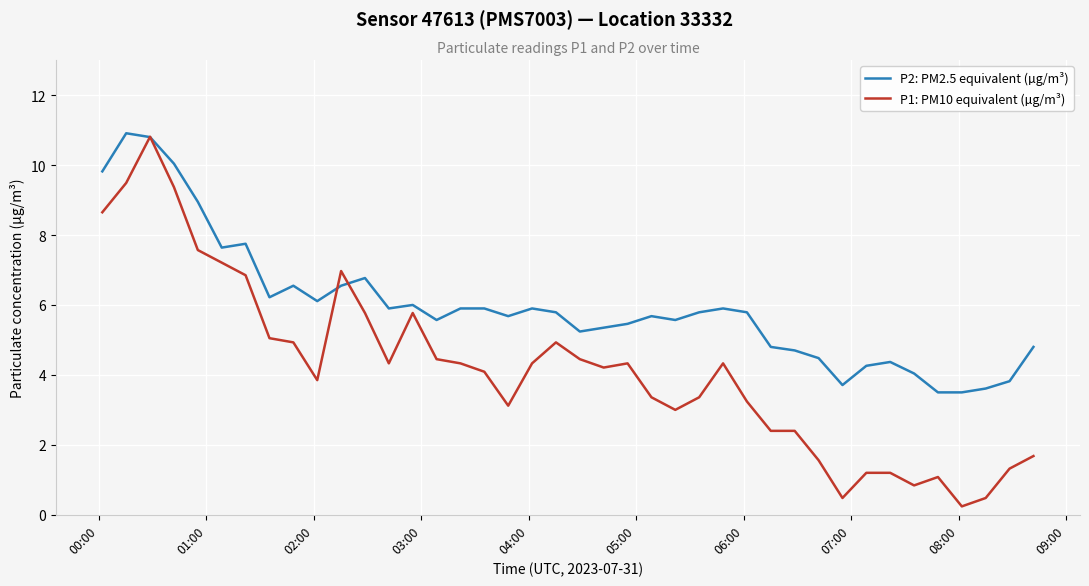

What are all the series names shown in the legend?

P2: PM2.5 equivalent (µg/m³), P1: PM10 equivalent (µg/m³)